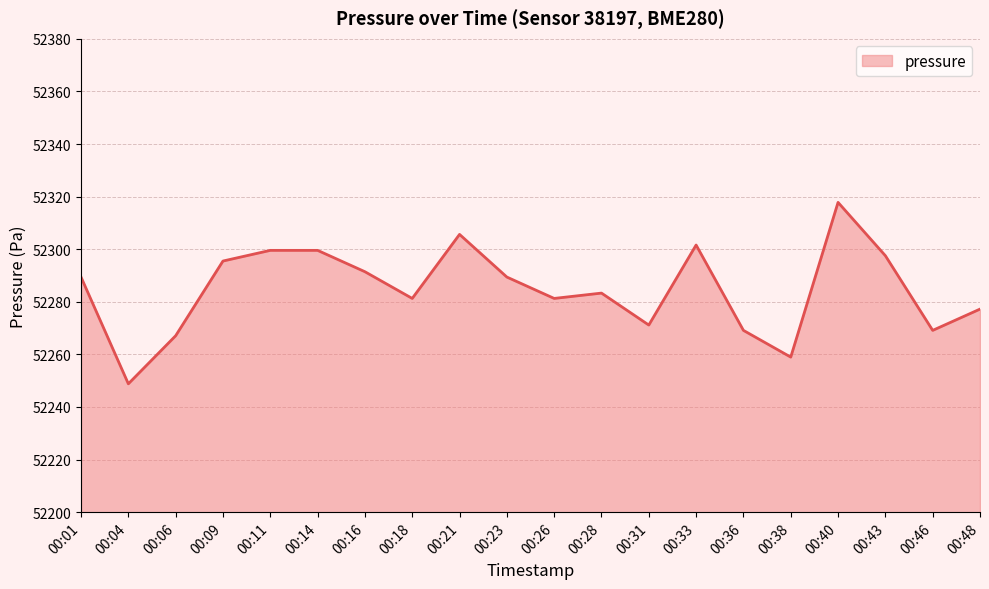

Read the value at 00:23.

52289.4